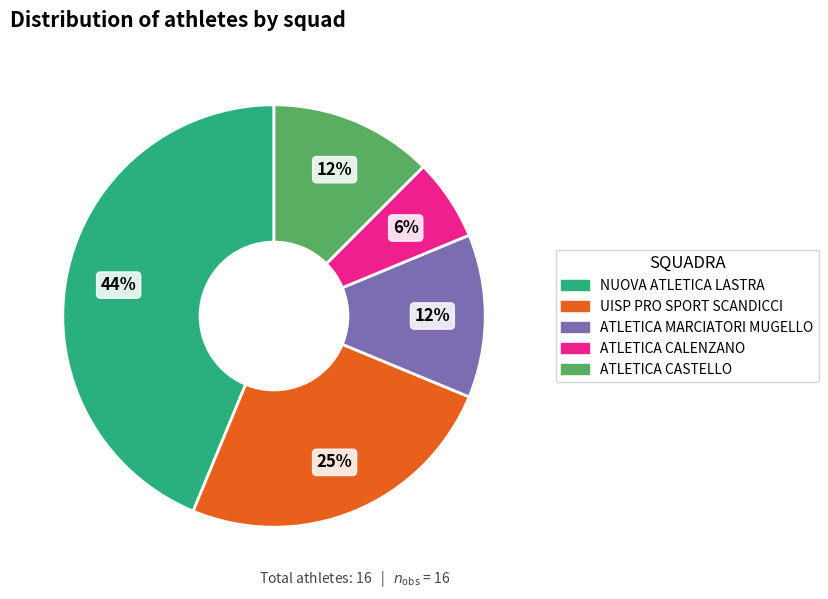

To the nearest percent, what percentage of the pie is NUOVA ATLETICA LASTRA?

44%